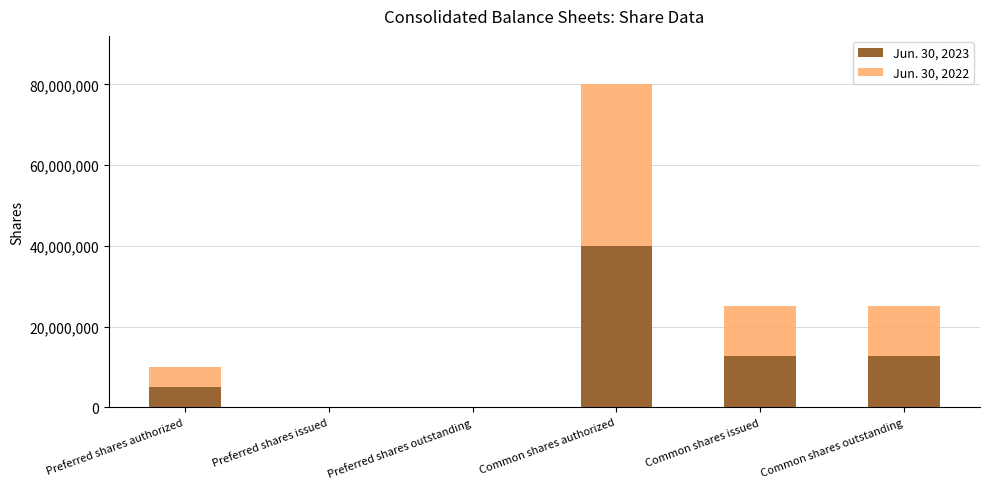

At which category is the sum across all series the highest?

Common shares authorized